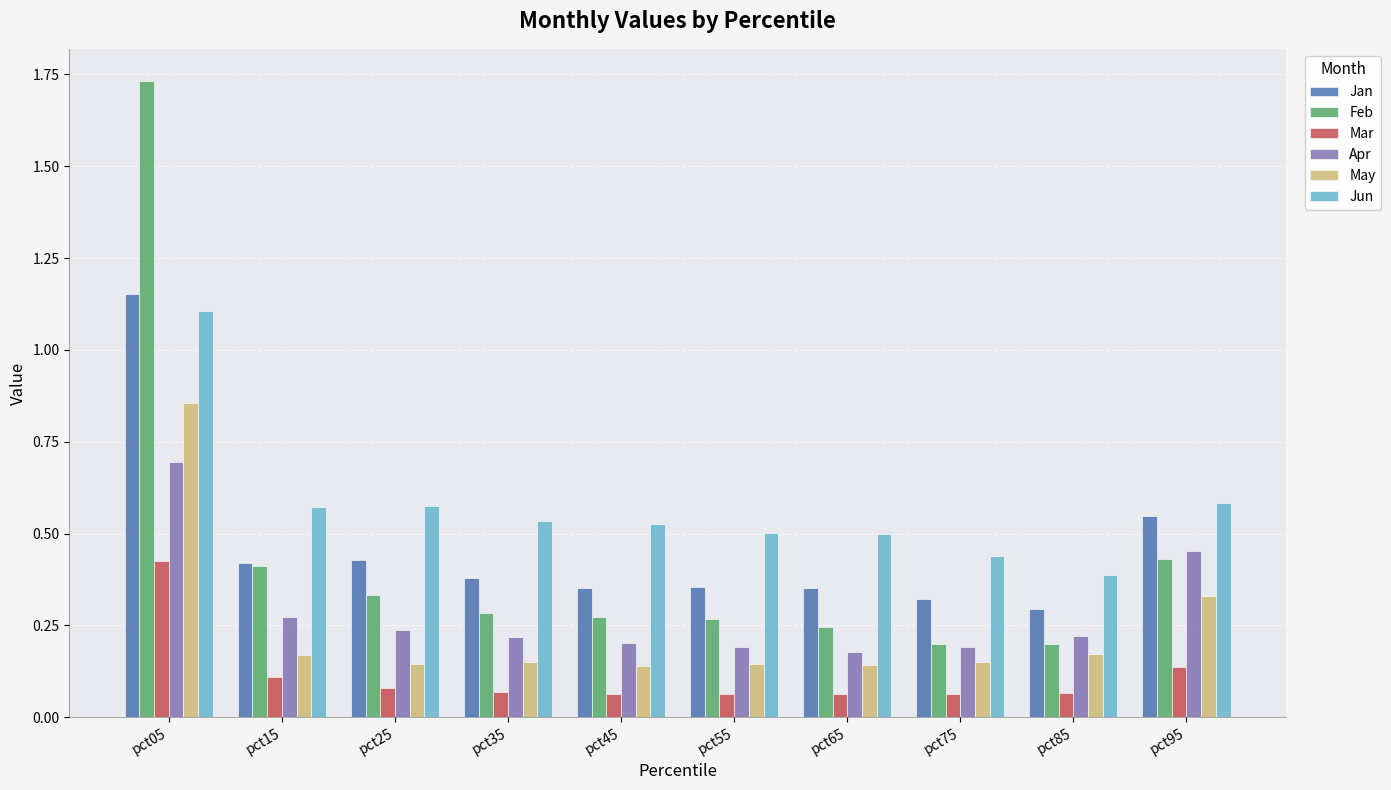

How many bars are there in total?

60